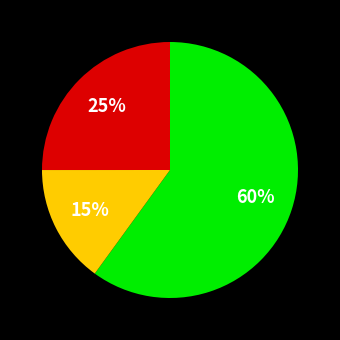

To the nearest percent, what is the average slice percentage?

33%